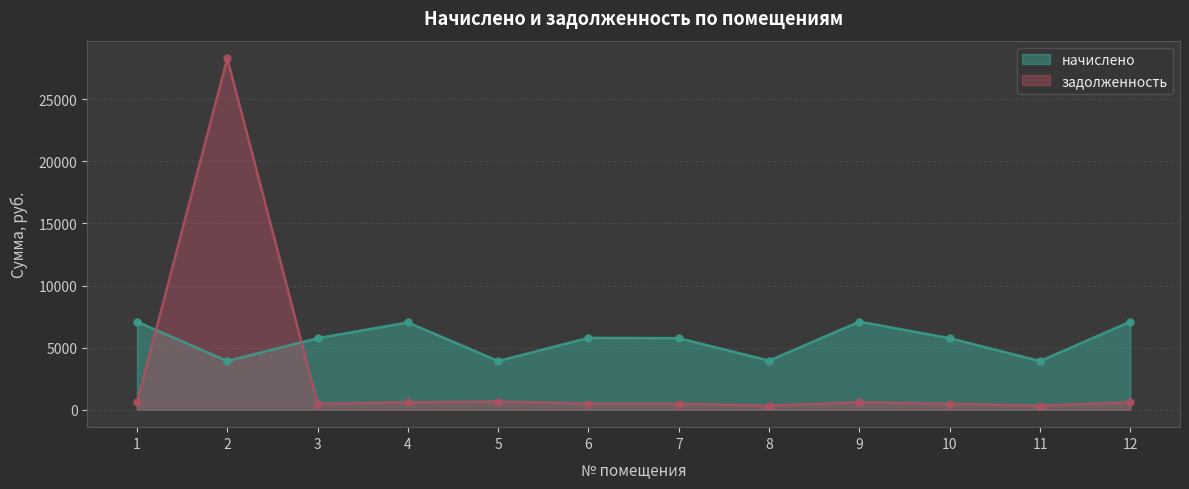

Which series has the largest range (max minus min)?

задолженность